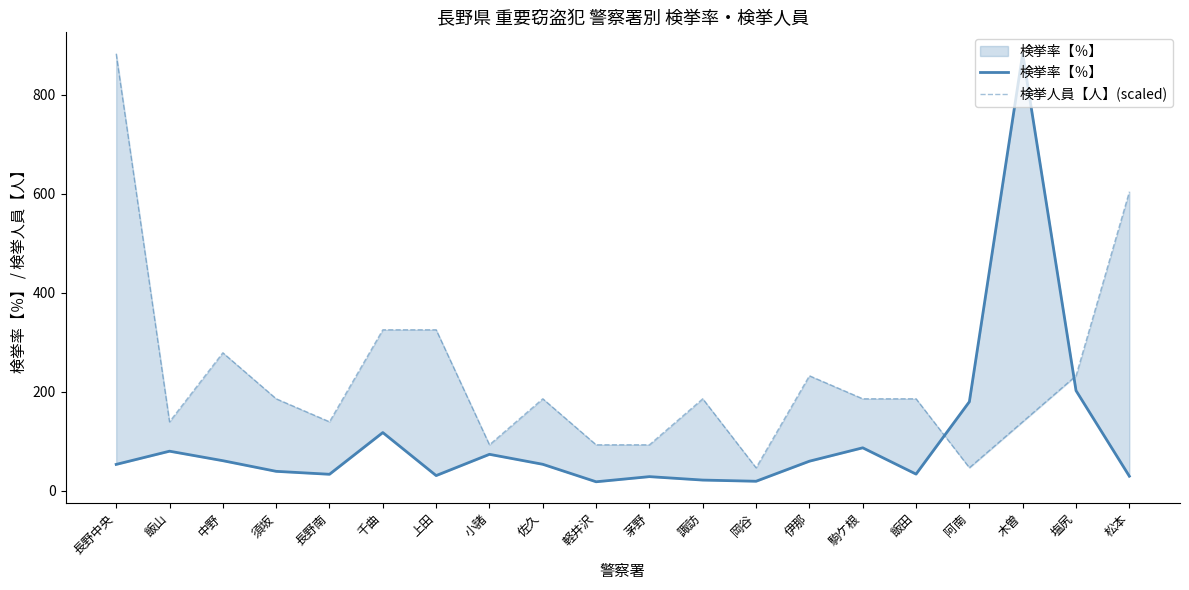

How many lines are shown in the chart?

2